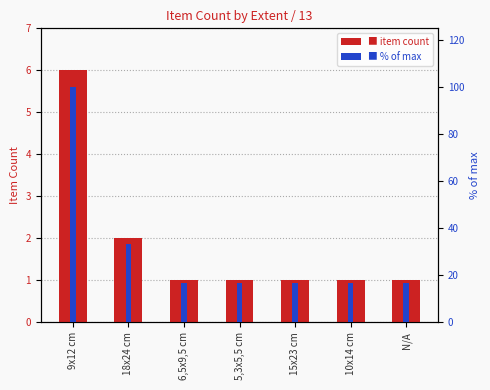

What is the approximate value of Item Count at 10x14 cm?

1.0